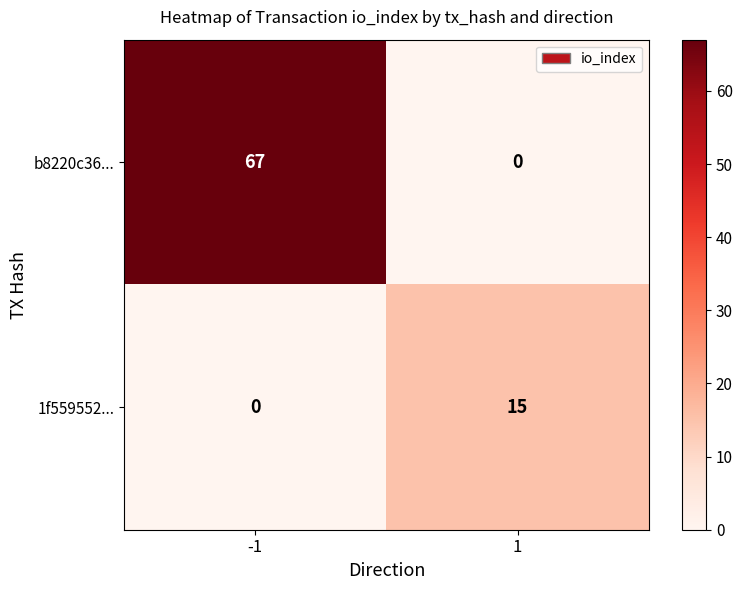

What is the sum of all 1f559552... values?

15